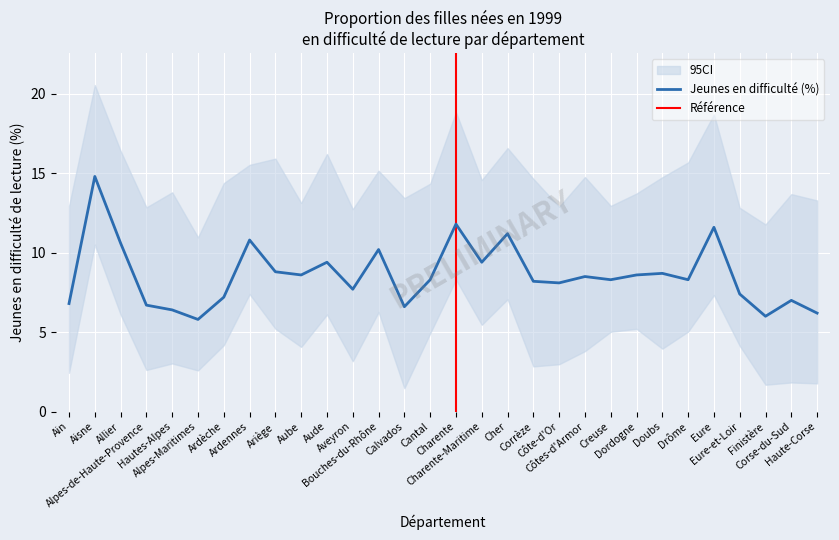

What is the smallest value displayed?

5.8